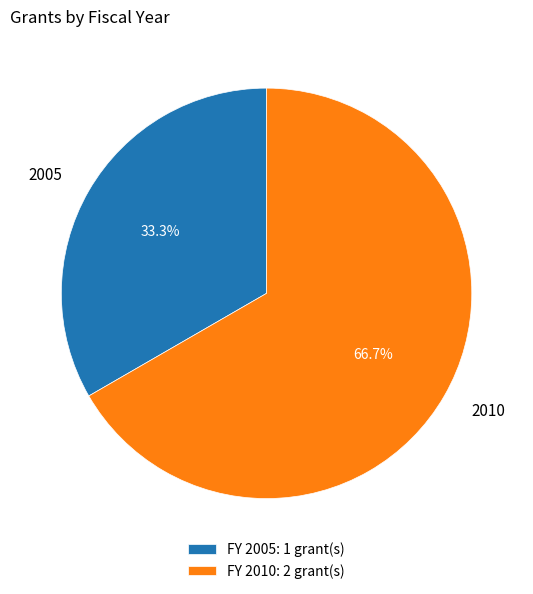

Between 2010 and 2005, which is larger?

2010